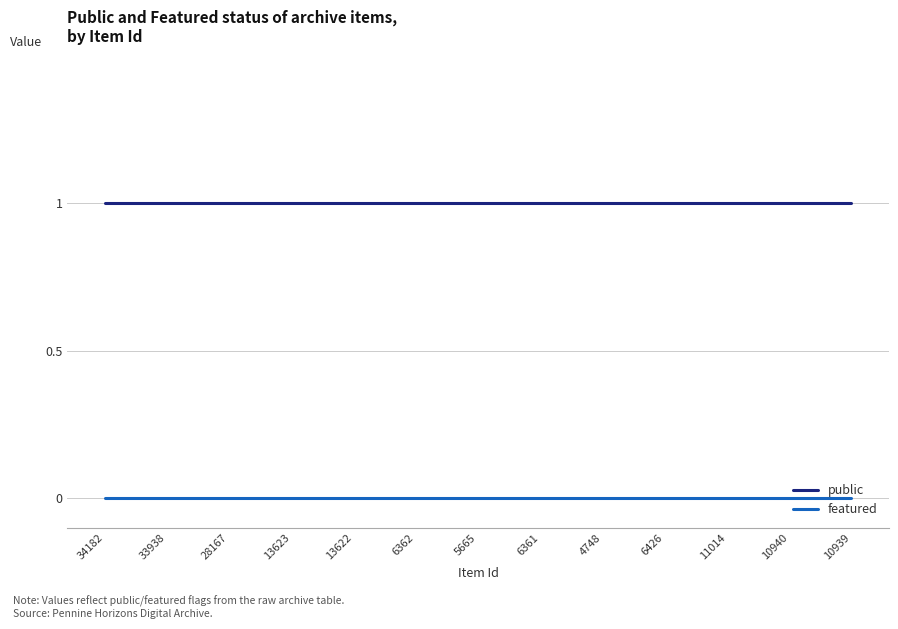

Does the chart display data point markers on the line(s)?

No